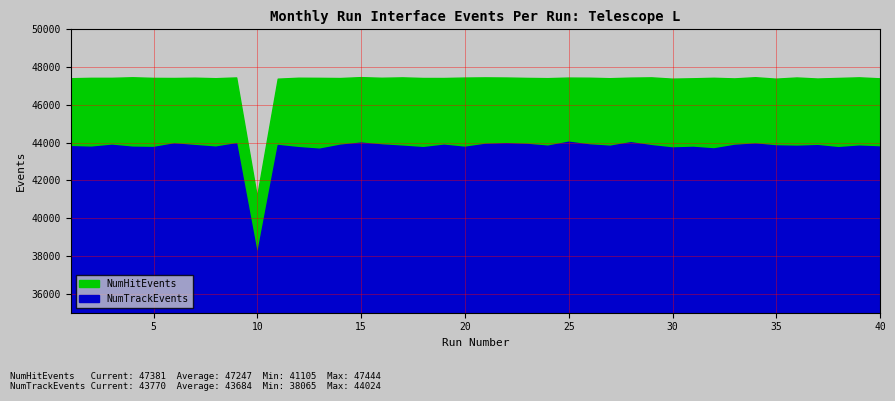

Which category has the highest value in the NumHitEvents series?

15